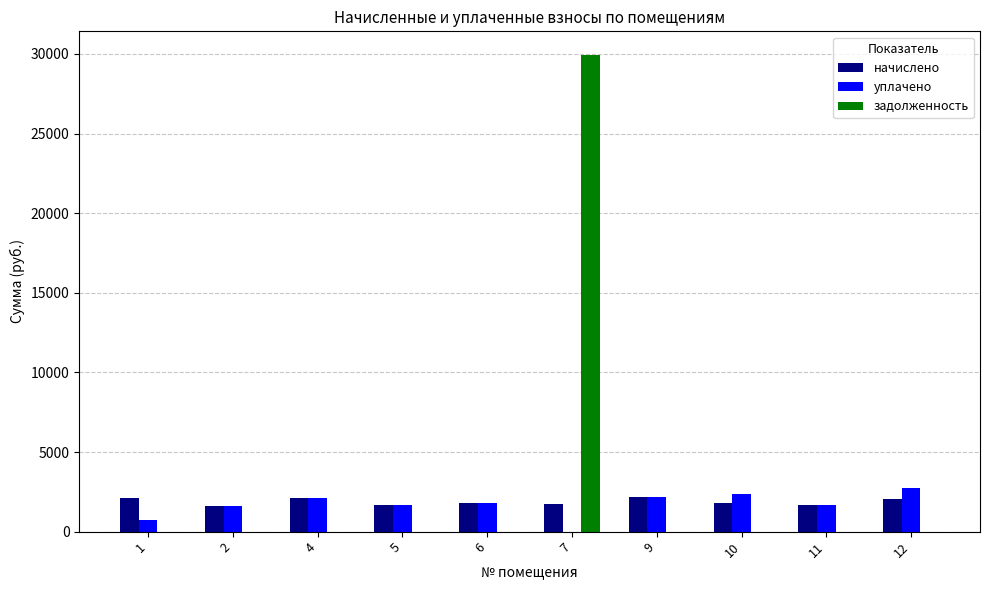

Does the chart contain stacked bars?

No